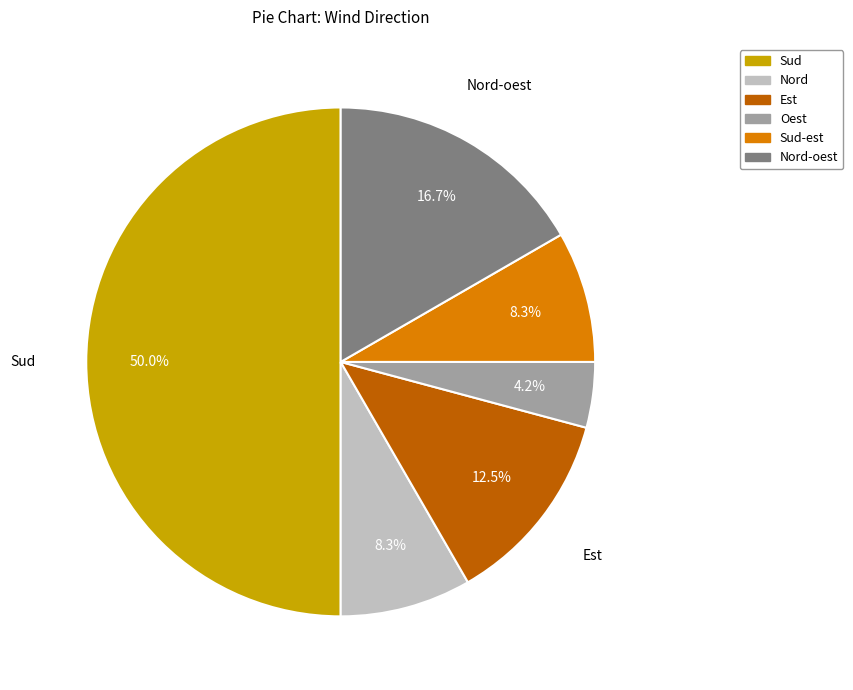

Count the number of slices in the pie.

6